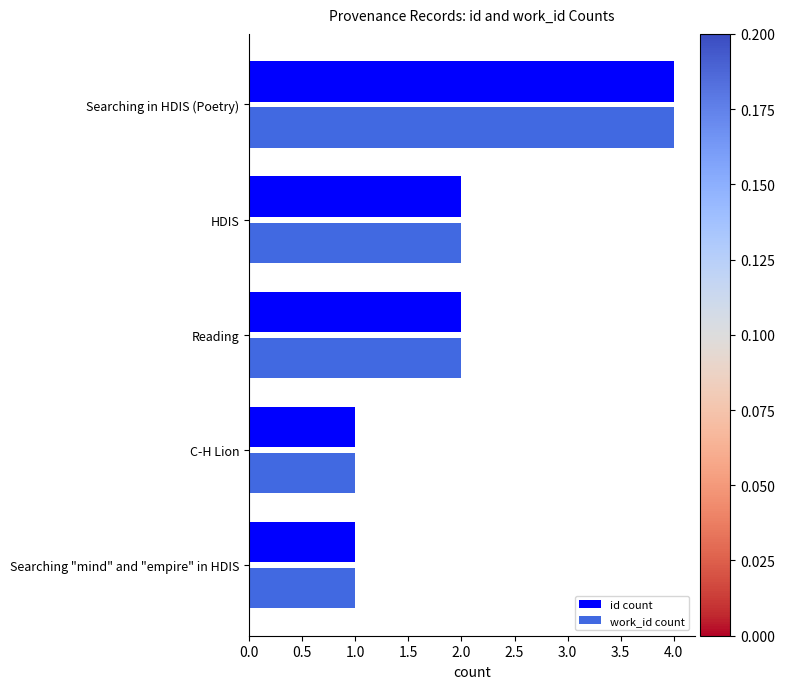

The id count series shows 4 at Searching in HDIS (Poetry). True or false?

True